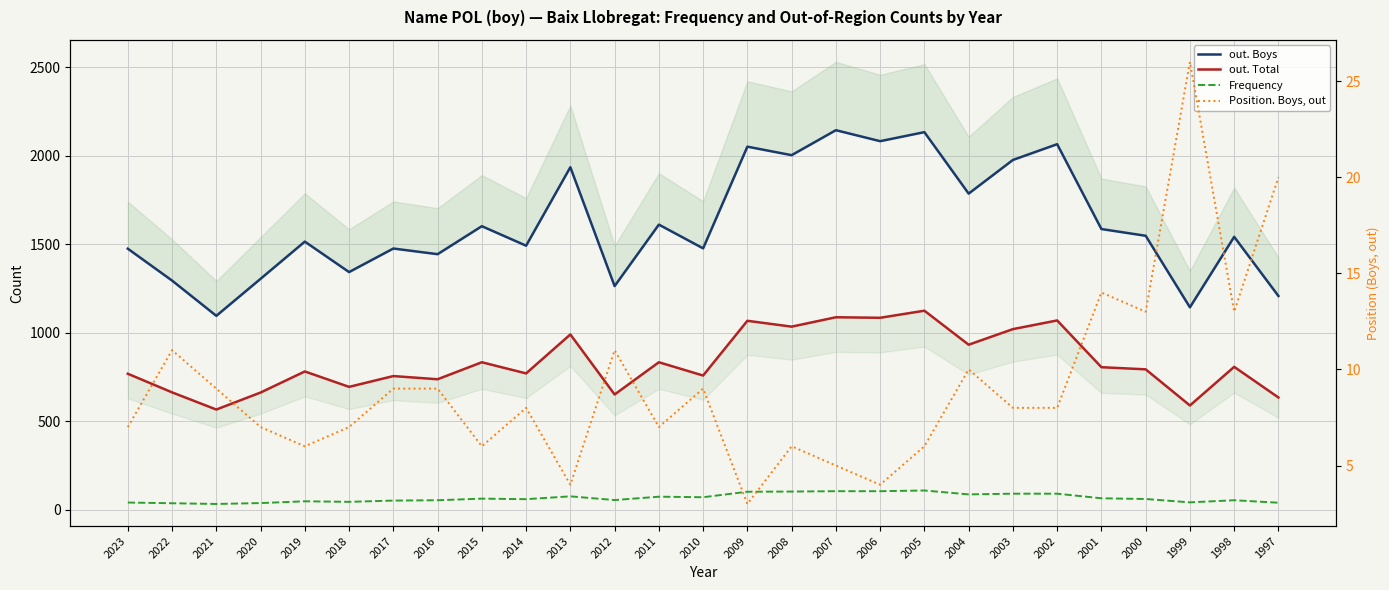

List the labels in order of Frequency value, smallest first.

2021, 2022, 2020, 1997, 2023, 1999, 2018, 2019, 2017, 2016, 1998, 2012, 2014, 2000, 2015, 2001, 2010, 2011, 2013, 2004, 2003, 2002, 2009, 2008, 2007, 2006, 2005